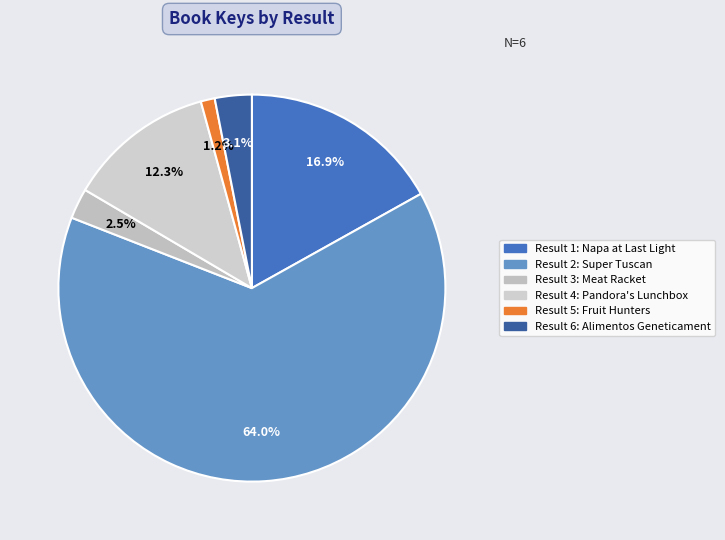

Which slice is the smallest?

5